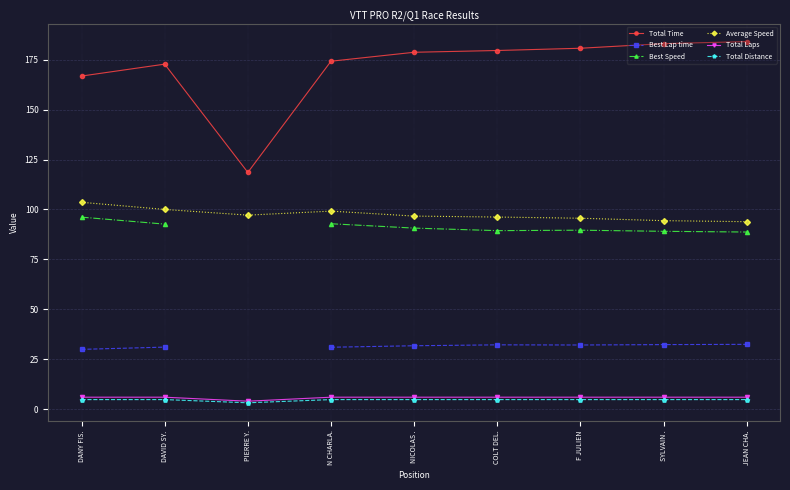

Rank the series at DANY FIS. from highest to lowest value.

Total Time, Average Speed, Best Speed, Best Lap time, Total Laps, Total Distance